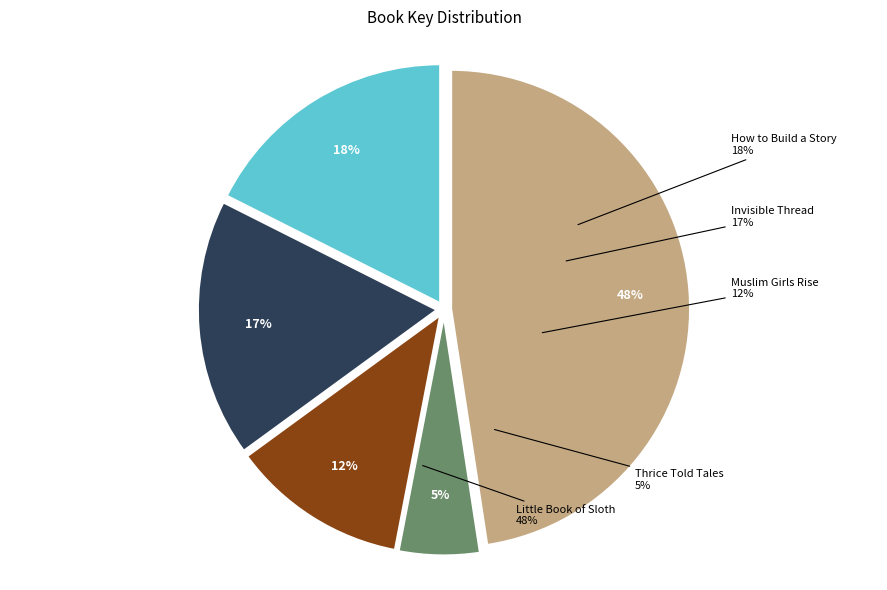

To the nearest percent, what is the combined percentage of Little Book of Sloth and Invisible Thread?

65%